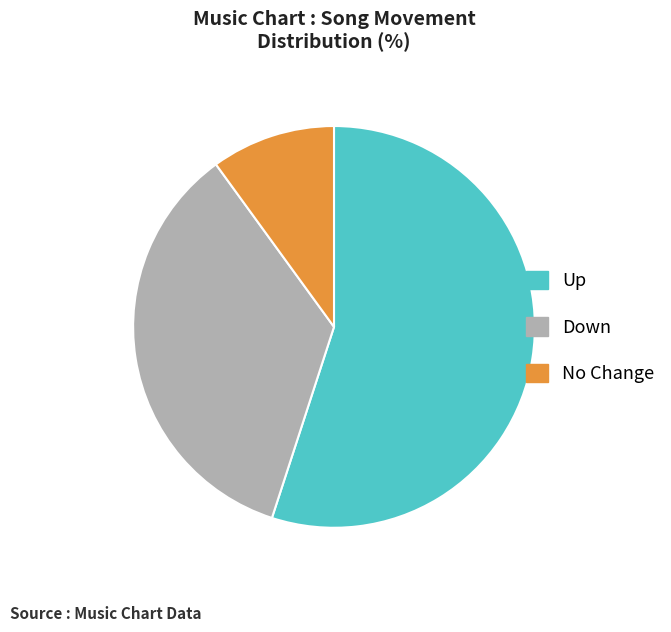

Rank the categories by value from highest to lowest.

Up, Down, No Change